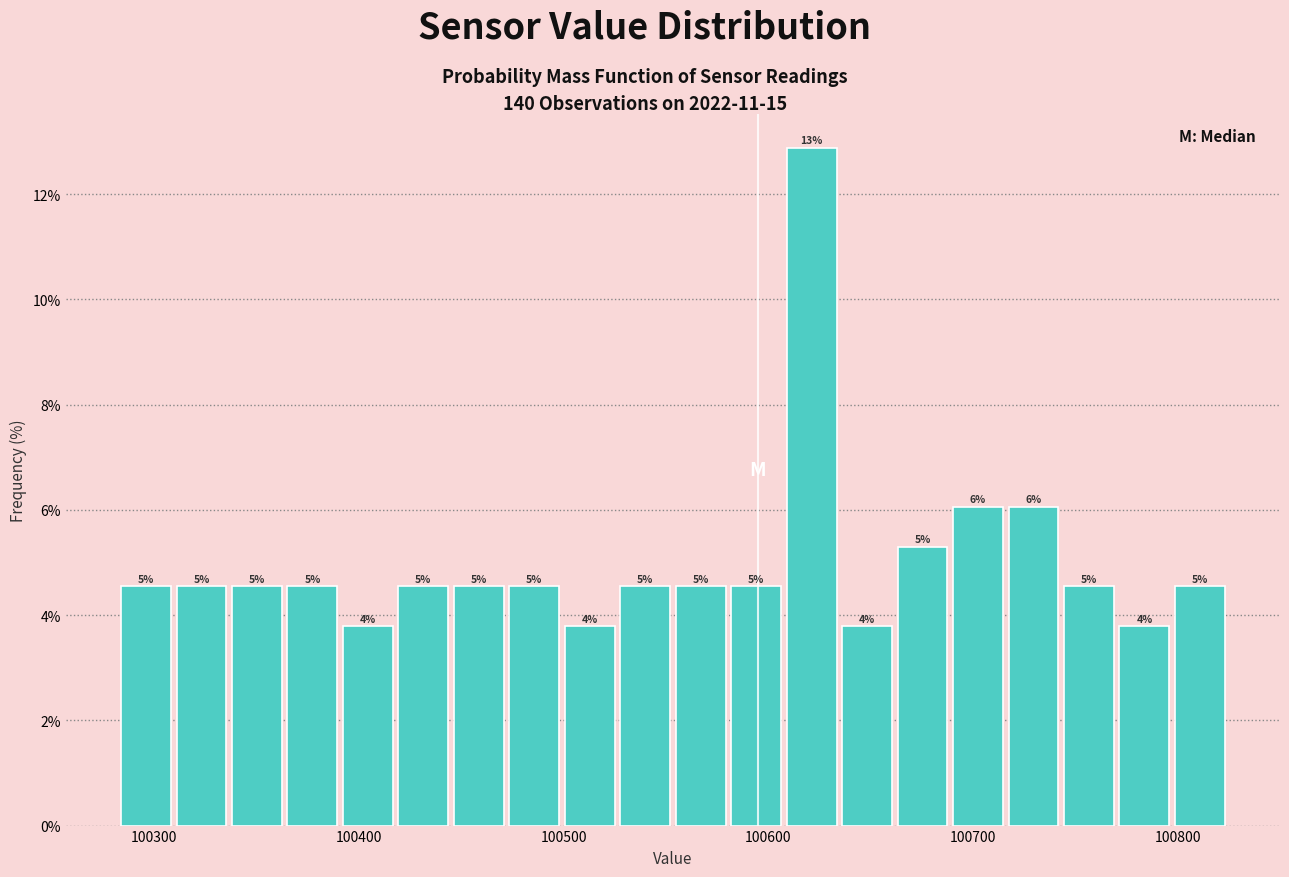

Around what value on the x-axis is the tallest bar? Give the approximate position of its centre, as read against the axis.

100620